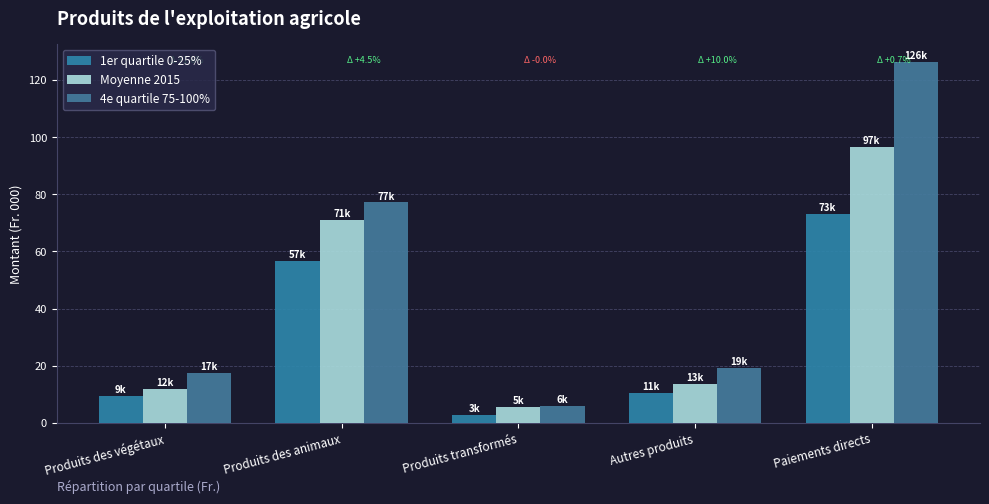

What is the difference between the highest and lowest values at Paiements directs?

53.3